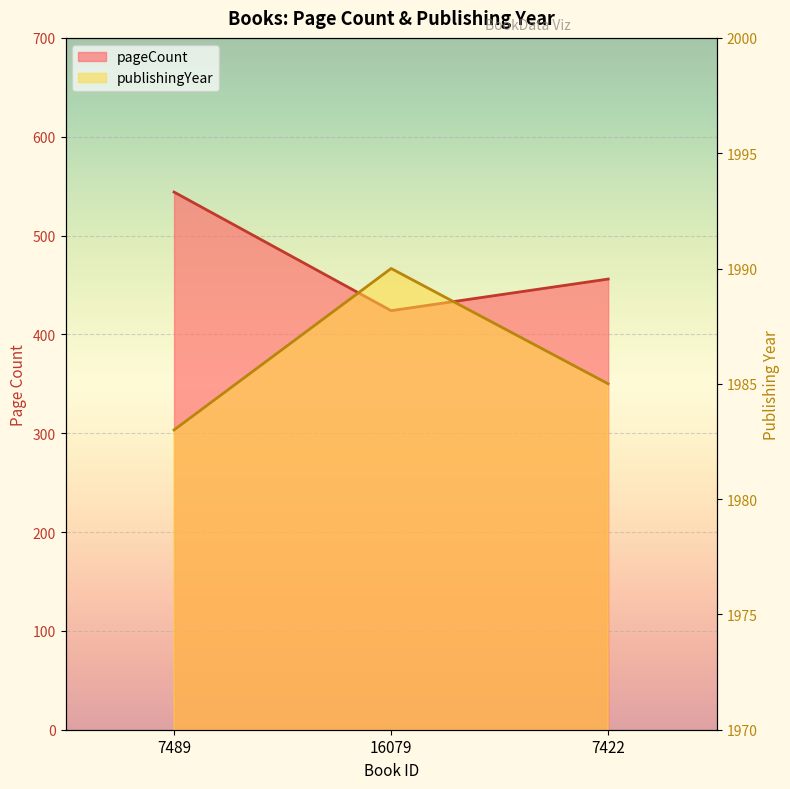

Reading left to right, what are all the values shown in this chart?

pageCount: 544	424	456
publishingYear: 1983	1990	1985